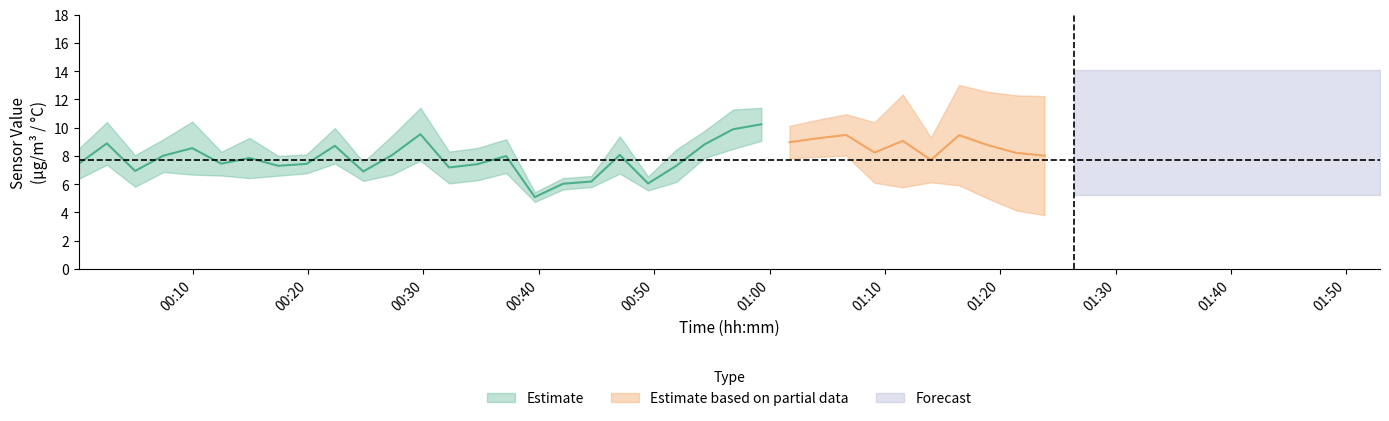

How many interior local valleys does the SDS_P2 series have?

11